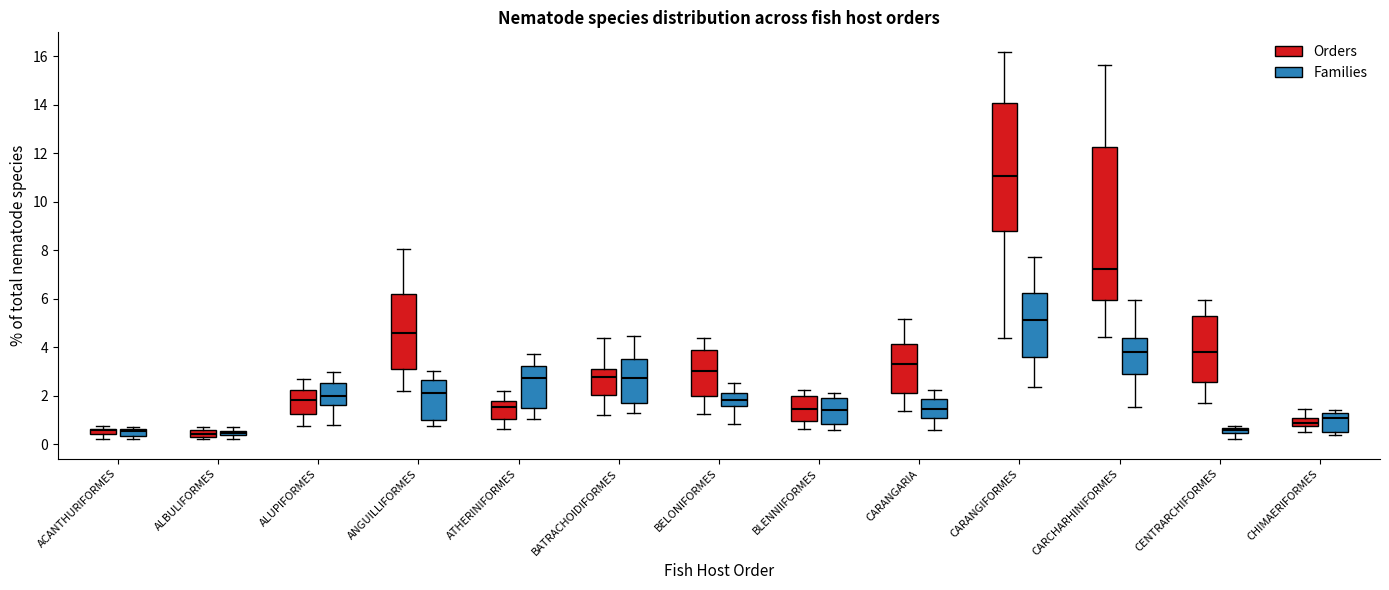

Where is the upper edge of the box for CHIMAERIFORMES (Families) on the y-axis? The values are not printed on the chart, so give them approximately, as read against the axis.

1.2